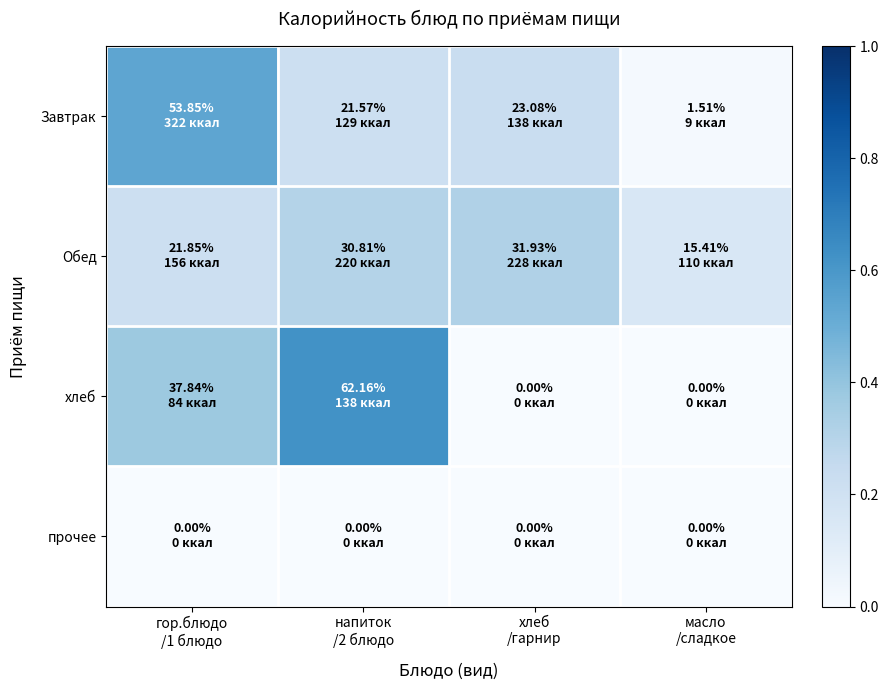

Reading left to right, transcribe all the data shown in this chart.

Завтрак: гор.блюдо
/1 блюдо=0.5	напиток
/2 блюдо=0.2	хлеб
/гарнир=0.2	масло
/сладкое=0.0
Обед: гор.блюдо
/1 блюдо=0.2	напиток
/2 блюдо=0.3	хлеб
/гарнир=0.3	масло
/сладкое=0.2
хлеб: гор.блюдо
/1 блюдо=0.4	напиток
/2 блюдо=0.6	хлеб
/гарнир=0.0	масло
/сладкое=0.0
прочее: гор.блюдо
/1 блюдо=0.0	напиток
/2 блюдо=0.0	хлеб
/гарнир=0.0	масло
/сладкое=0.0